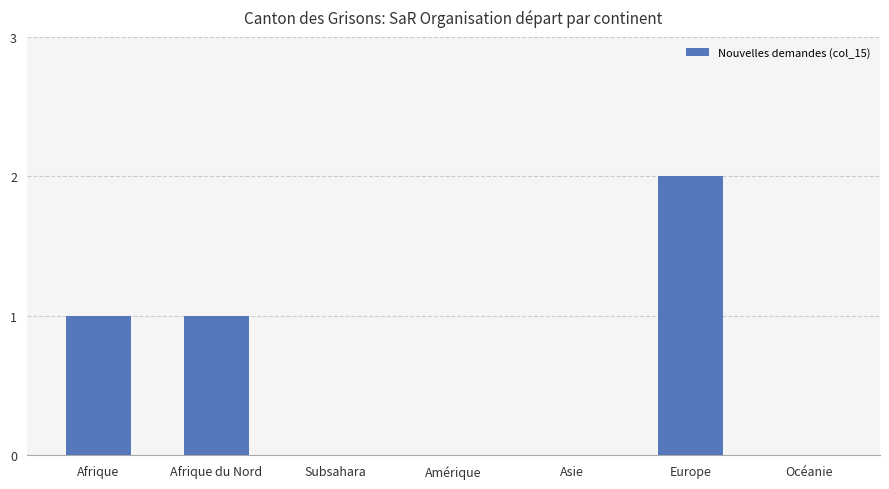

Which has a higher value, Europe or Asie?

Europe